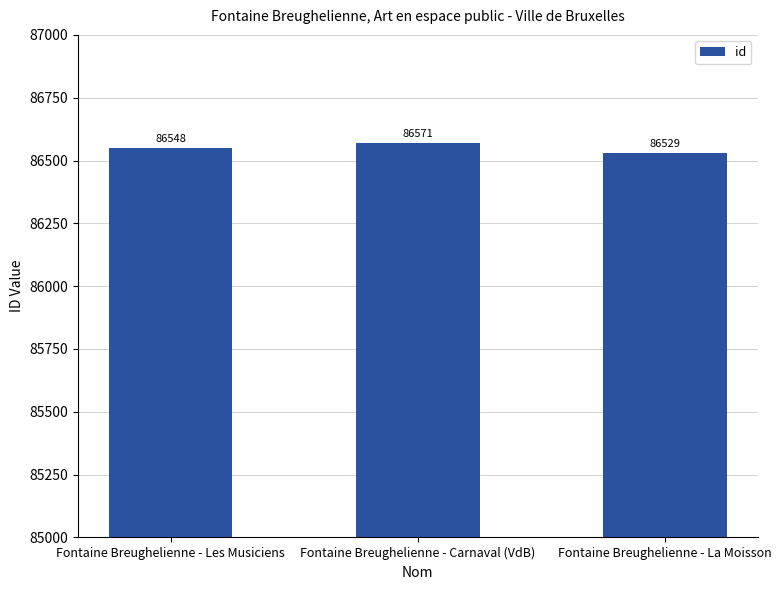

The value at Fontaine Breughelienne - Carnaval (VdB) is 36791. True or false?

False